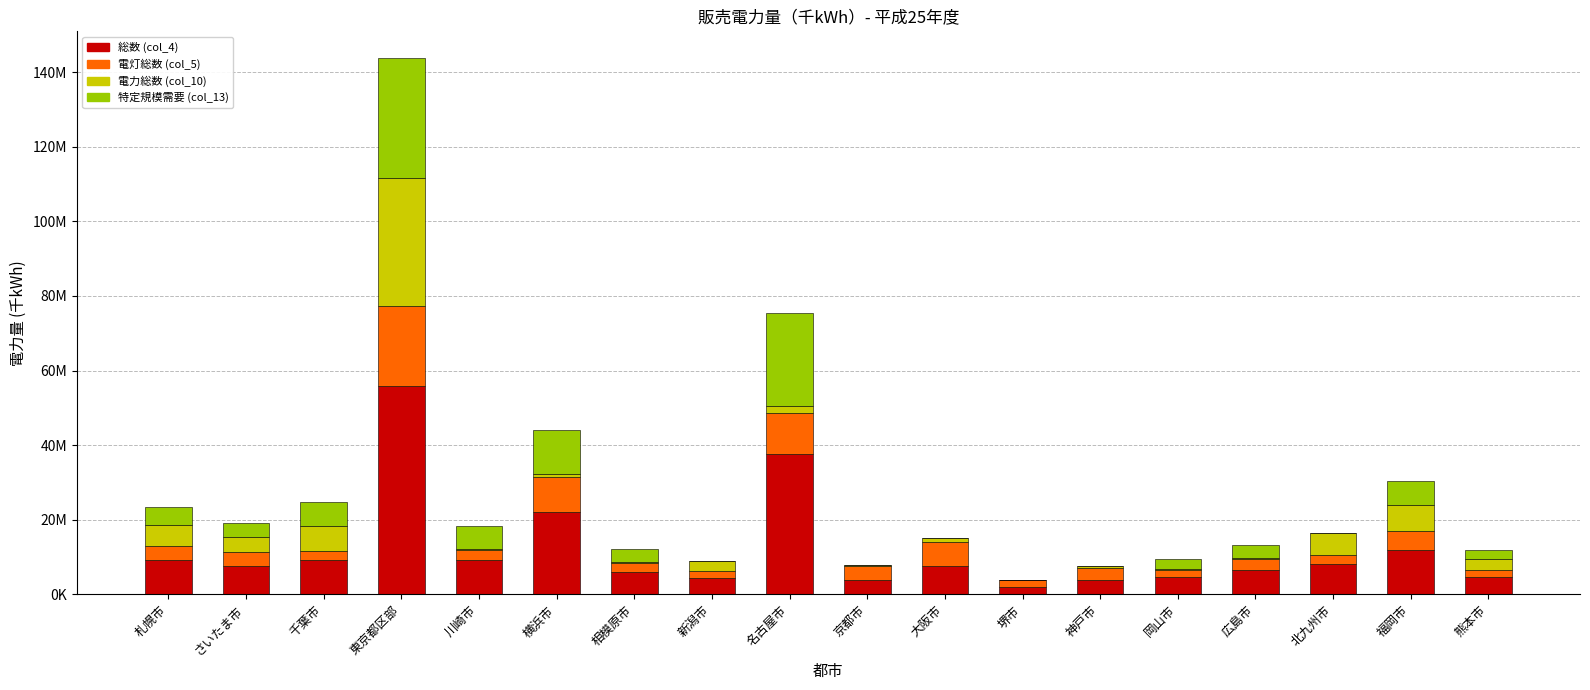

At how many categories does at least one series exceed 9494865?

4